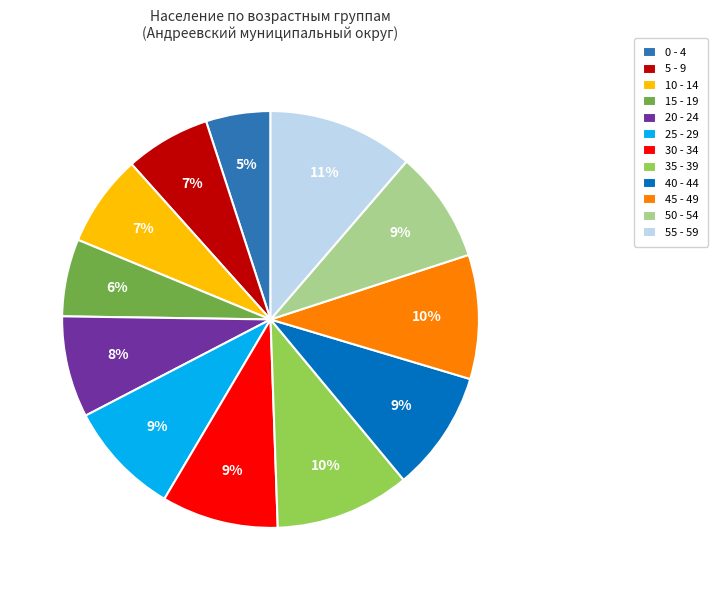

To the nearest percent, what portion does 0 - 4 represent?

5%